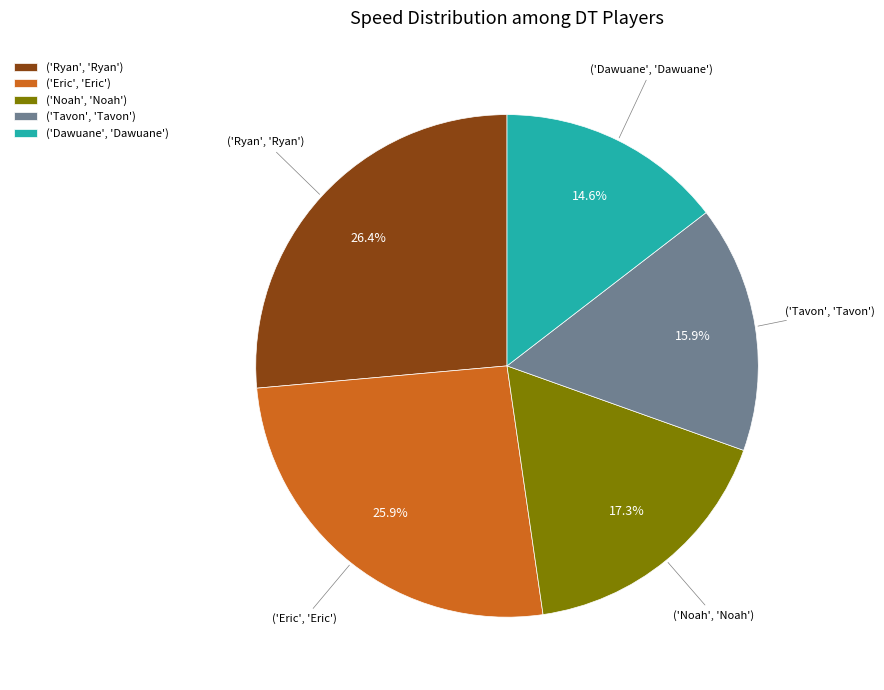

Which slice is the largest?

('Ryan', 'Ryan')